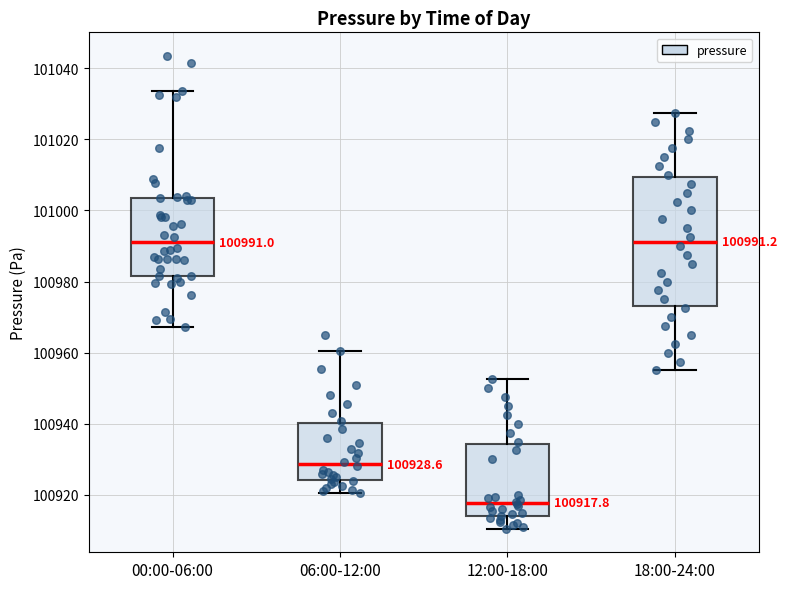

Which box is the tallest, from its lower edge to its upper edge?

18:00-24:00